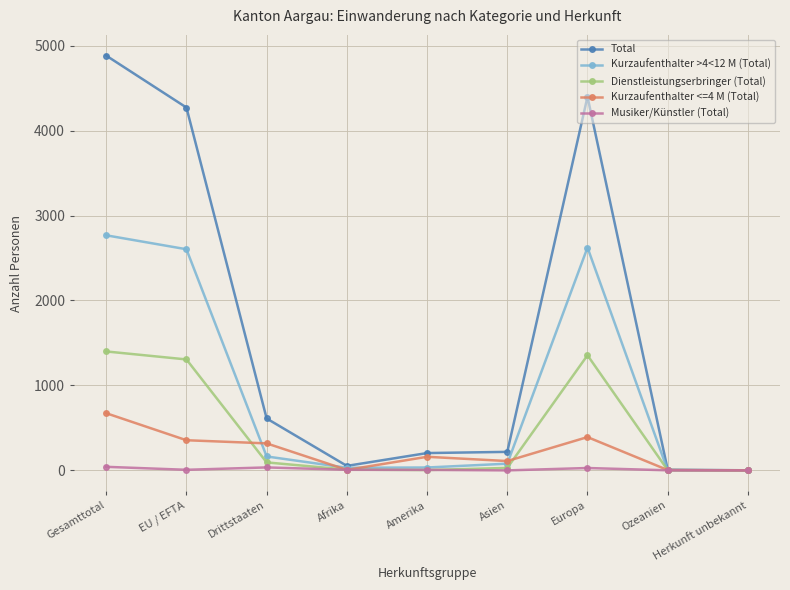

Which series has the largest total across all categories?

Total